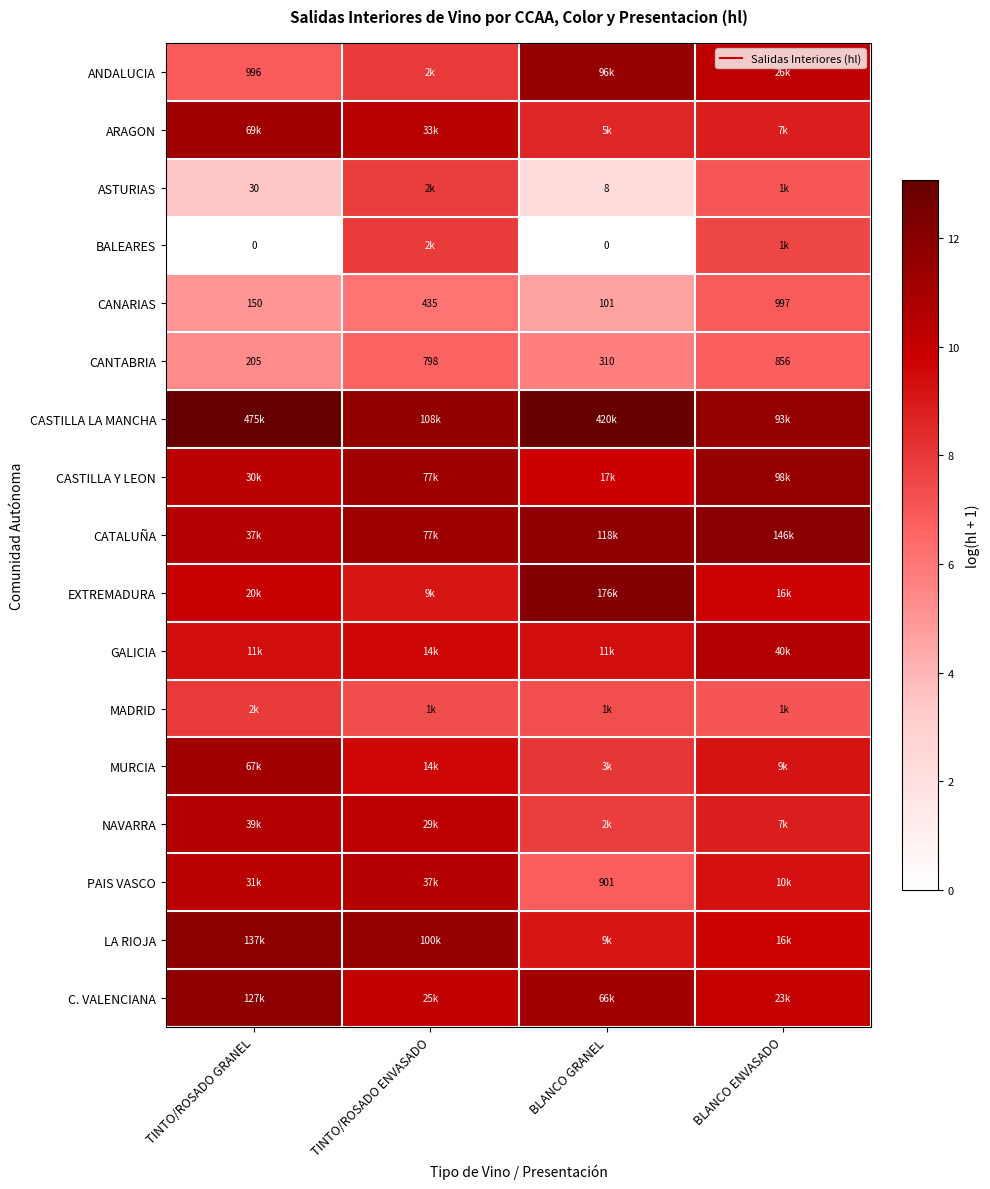

The value of BALEARES at TINTO/ROSADO ENVASADO is 8.0. True or false?

True